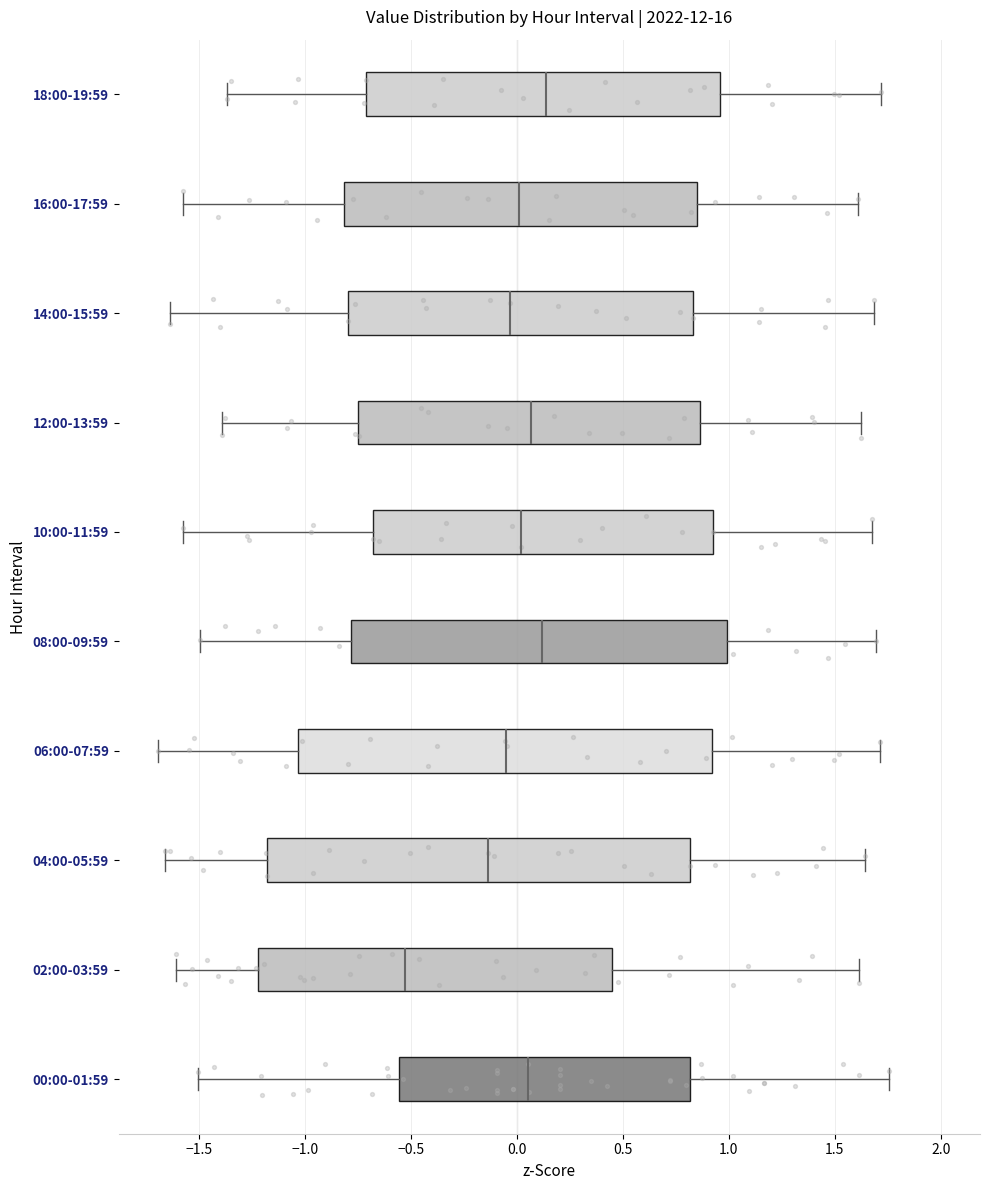

Reading bottom to top, transcribe this box plot: for each box, give where its median line is, the range the box spans, and where its two whiskers end, as read against the x-axis. The values are not printed on the chart, so give them approximately, as read against the axis.

00:00-01:59: median 0.05, box -0.55 to 0.80, whiskers -1.50 to 1.75
02:00-03:59: median -0.55, box -1.20 to 0.45, whiskers -1.60 to 1.60
04:00-05:59: median -0.15, box -1.20 to 0.80, whiskers -1.65 to 1.65
06:00-07:59: median -0.05, box -1.05 to 0.90, whiskers -1.70 to 1.70
08:00-09:59: median 0.10, box -0.80 to 1.00, whiskers -1.50 to 1.70
10:00-11:59: median 0.00, box -0.70 to 0.95, whiskers -1.55 to 1.70
12:00-13:59: median 0.05, box -0.75 to 0.85, whiskers -1.40 to 1.60
14:00-15:59: median -0.05, box -0.80 to 0.85, whiskers -1.65 to 1.70
16:00-17:59: median 0.00, box -0.80 to 0.85, whiskers -1.55 to 1.60
18:00-19:59: median 0.15, box -0.70 to 0.95, whiskers -1.35 to 1.70